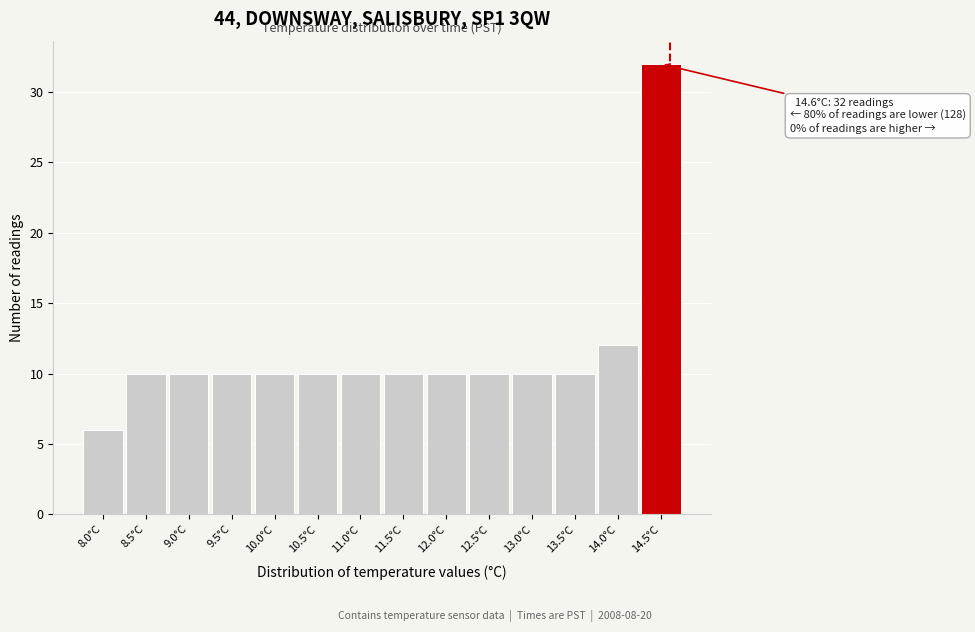

Over which range of the x-axis is the bar tallest?

14.25 to 14.75